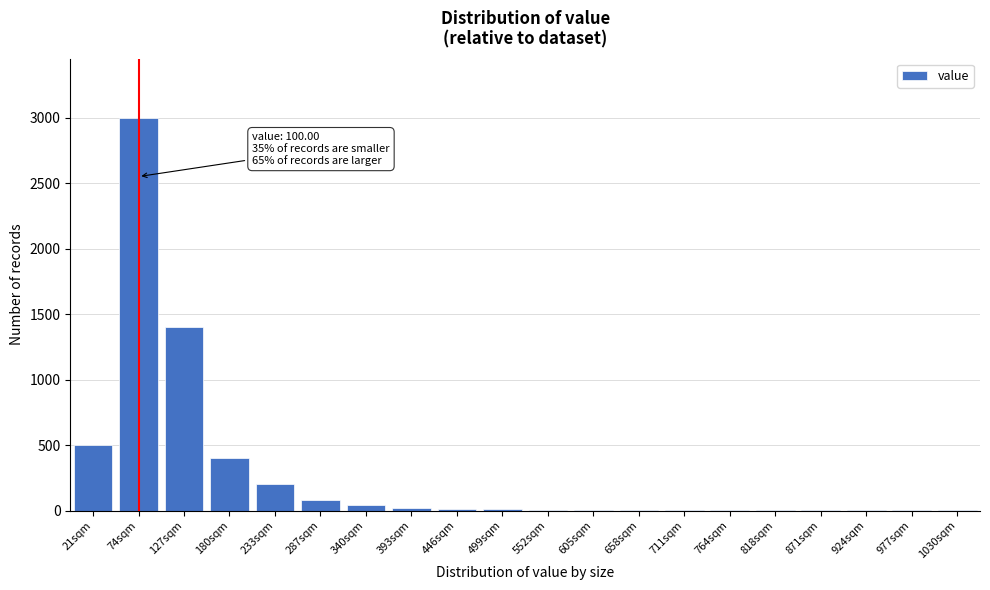

Which label corresponds to the largest value in the chart?

74sqm